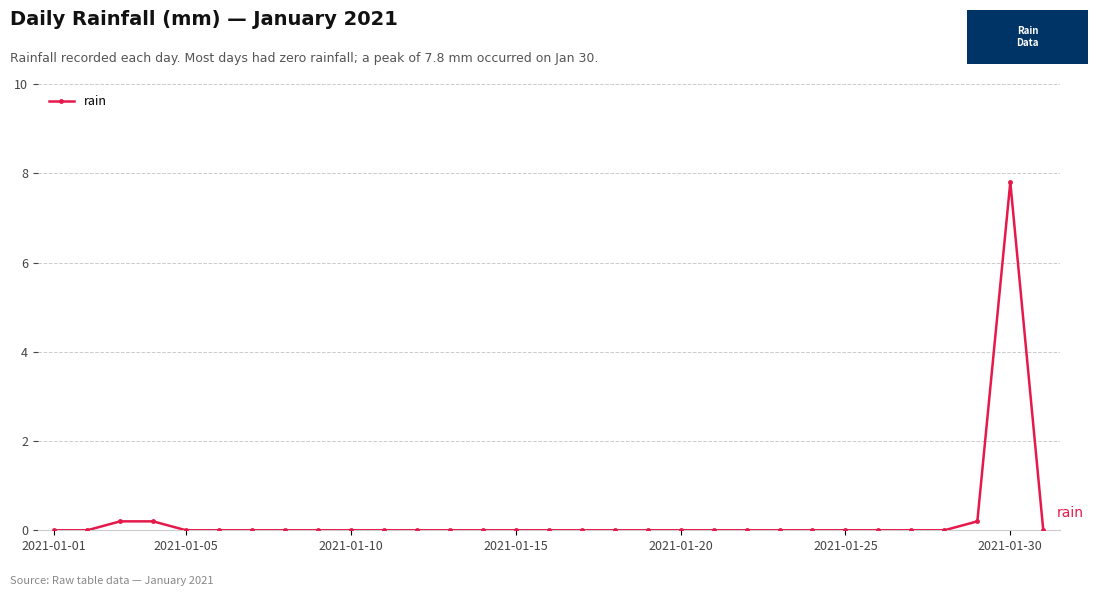

What is the average value?

0.3